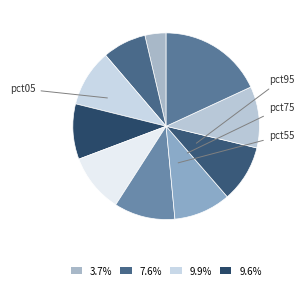

How many slices are in this pie chart?

10